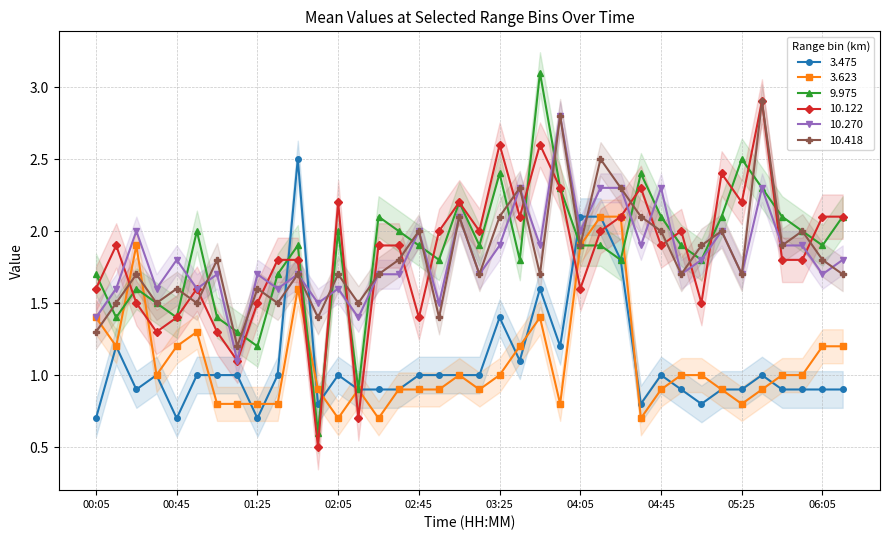

What value does the 10.122 series have at 02:05?

2.2